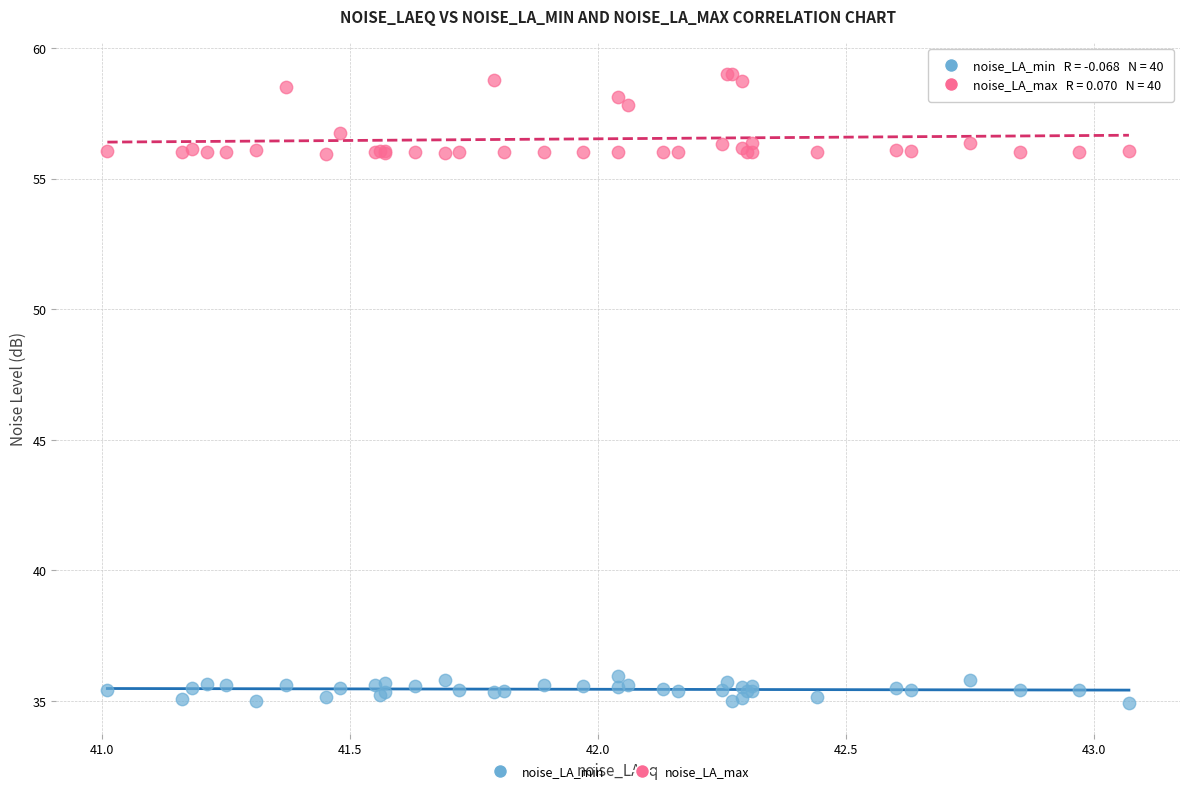

Which series contains the highest Y value?

noise_LA_max